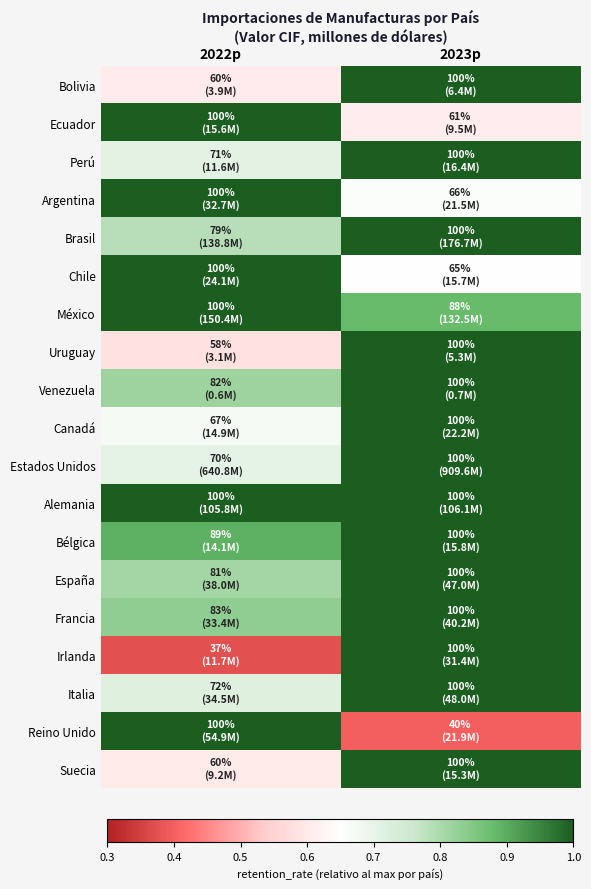

What is the maximum value shown in the chart?

1.0